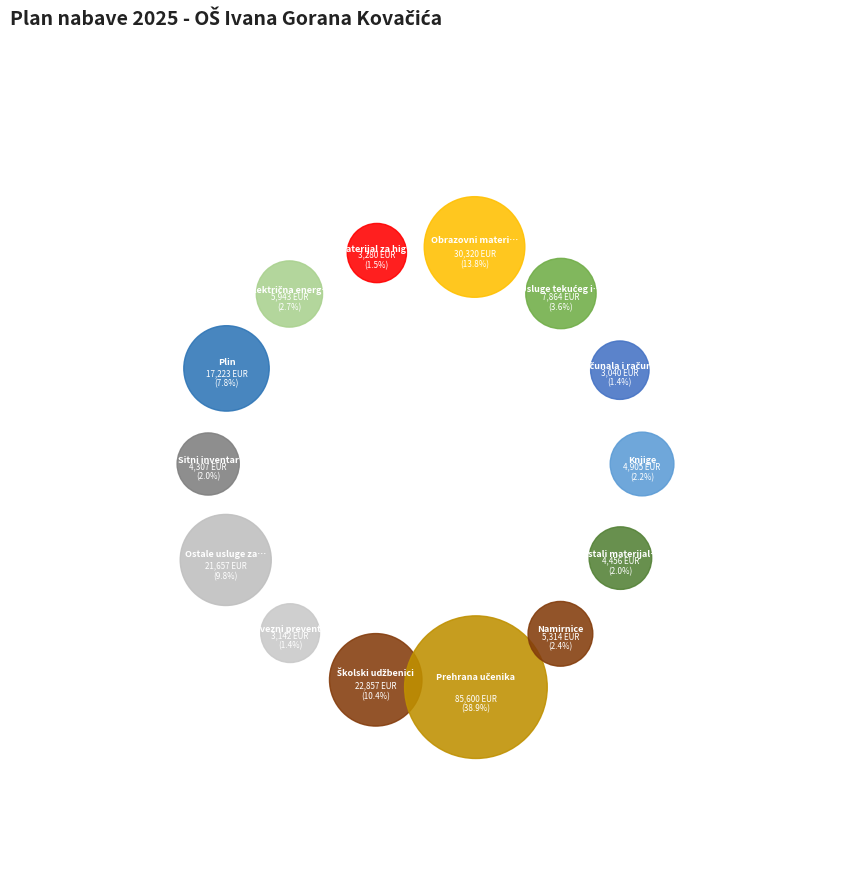

Is there a majority slice in this chart?

No